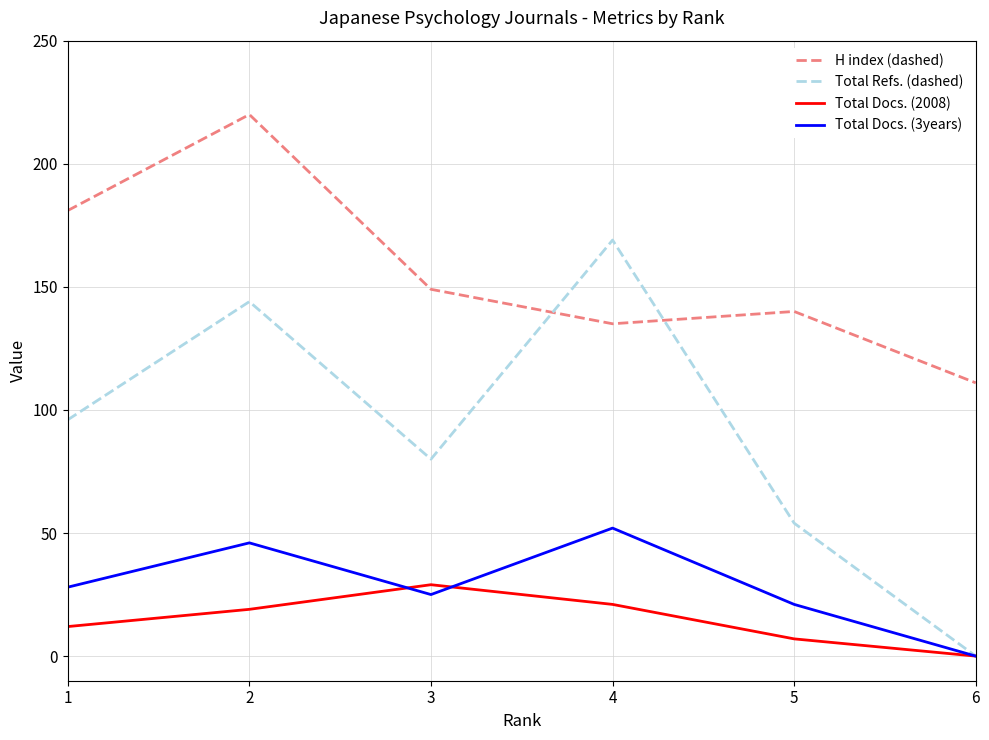

True or false: Total Docs. (3years) and H index (dashed) cross at least once.

False